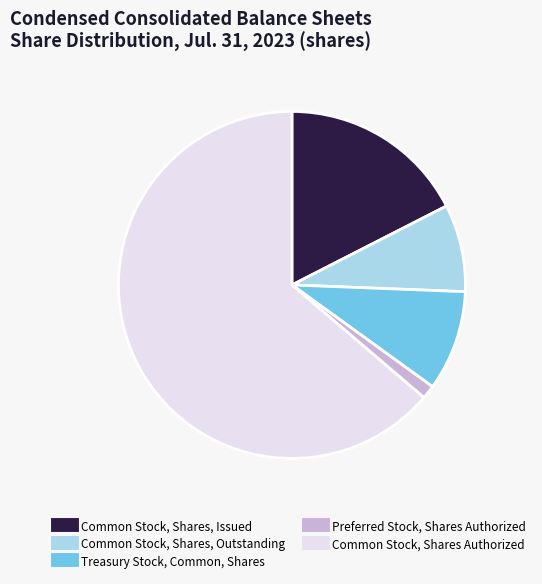

Is it true that Common Stock, Shares Authorized is 52% of the pie?

False